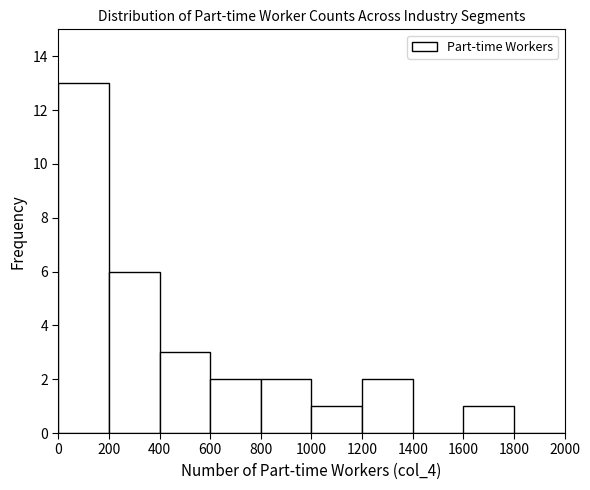

What is the height of the bar covering 800 to 1000 on the x-axis? The values are not printed on the chart, so give them approximately, as read against the axis.

2